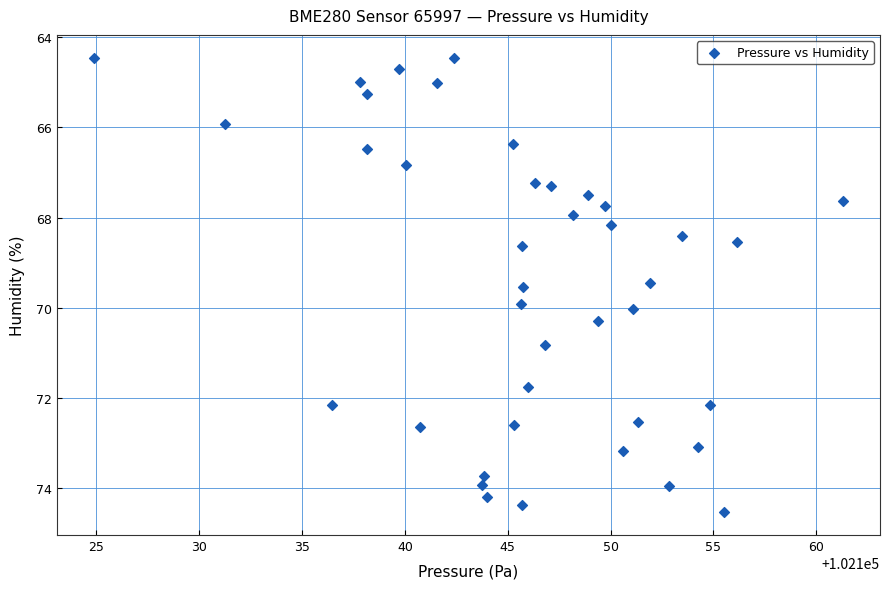

What is the range of X values (max minus min)?

36.4